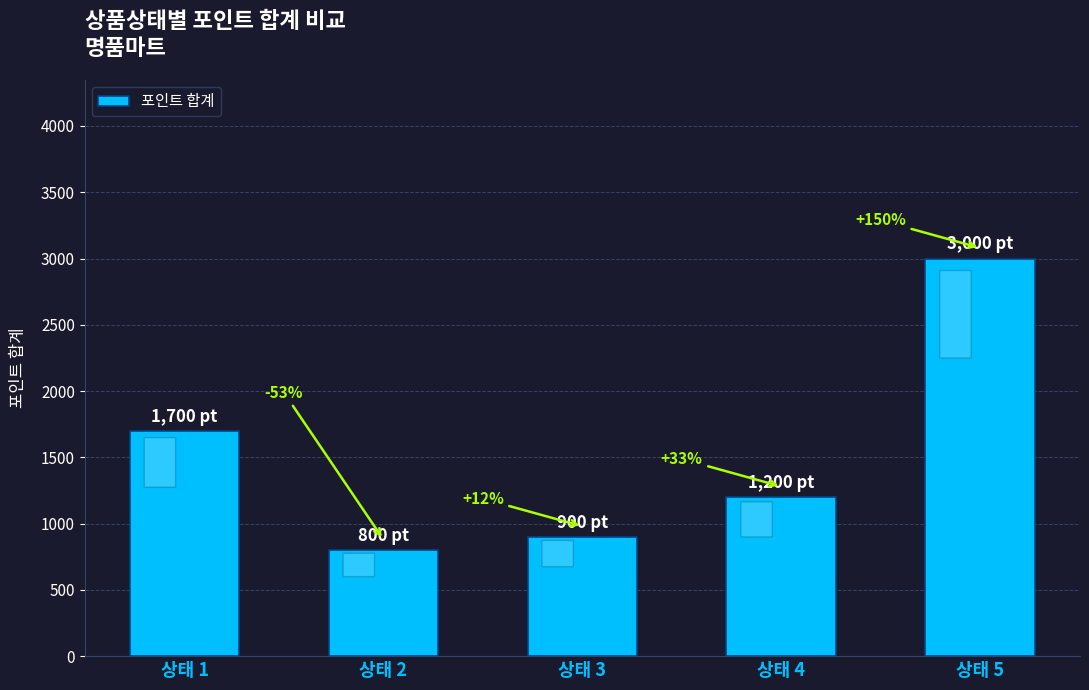

How many bars are there in total?

5